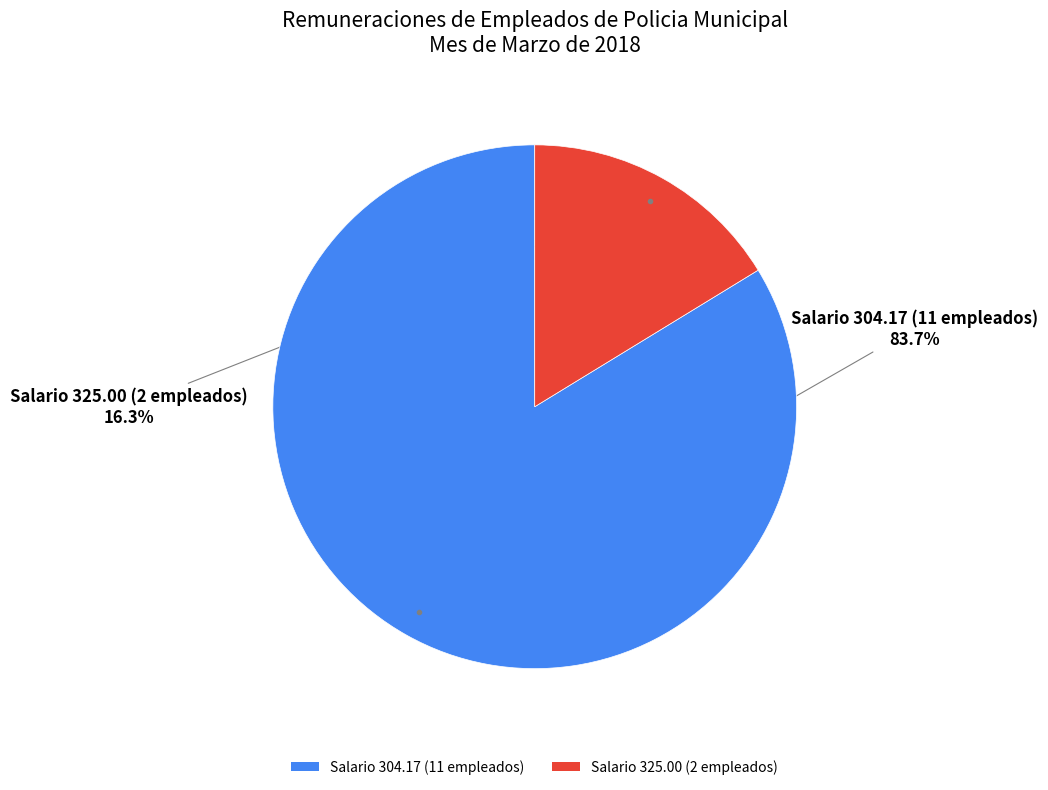

Between Salario 304.17 (11 empleados) and Salario 325.00 (2 empleados), which is larger?

Salario 304.17 (11 empleados)